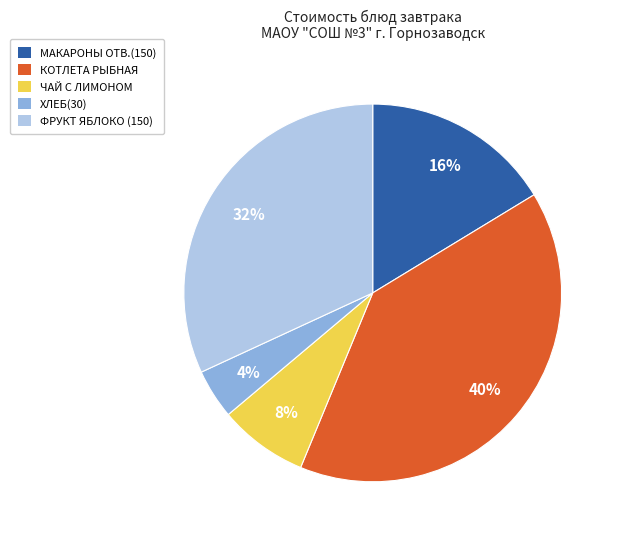

How many segments does this pie chart have?

5